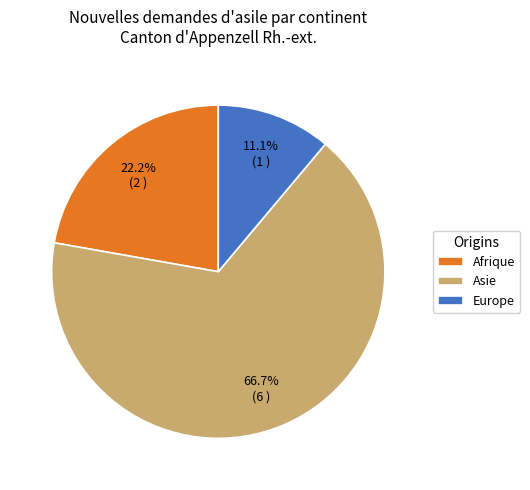

Is it true that Afrique is 32% of the pie?

False